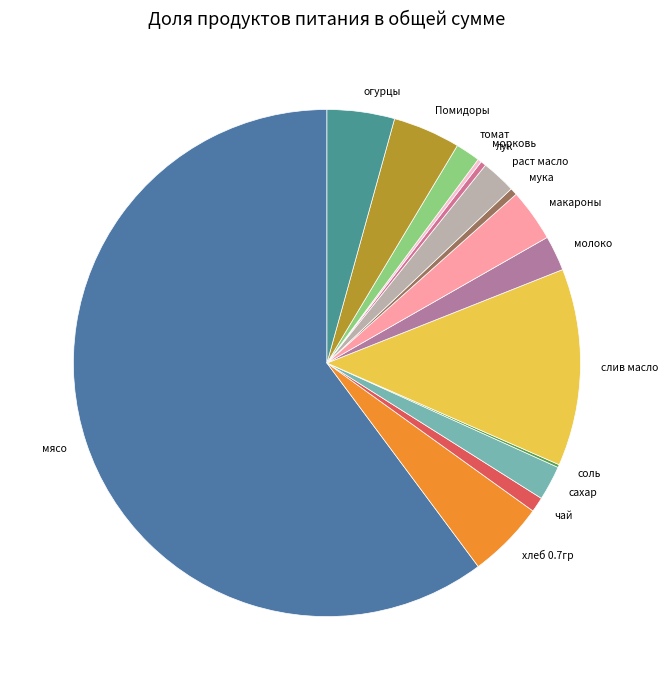

Which slice is the largest?

мясо